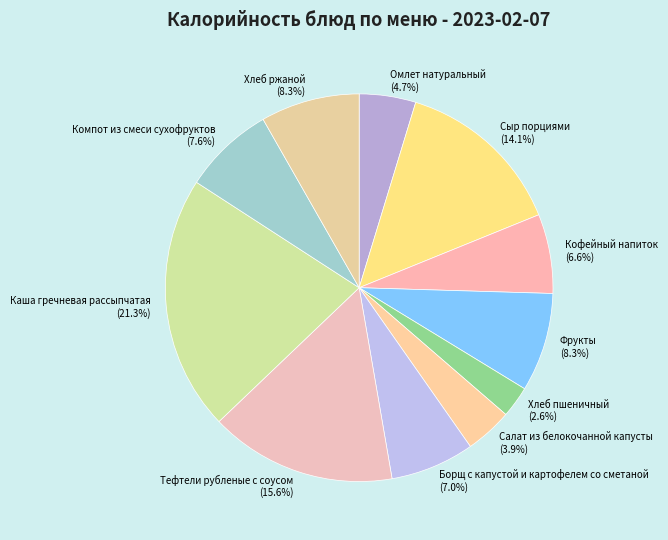

Does Тефтели рубленые с соусом represent more than half of the total?

No